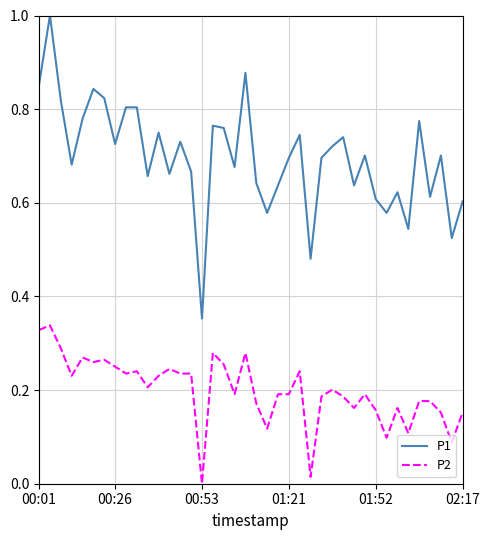

True or false: P1 and P2 cross at least once.

False